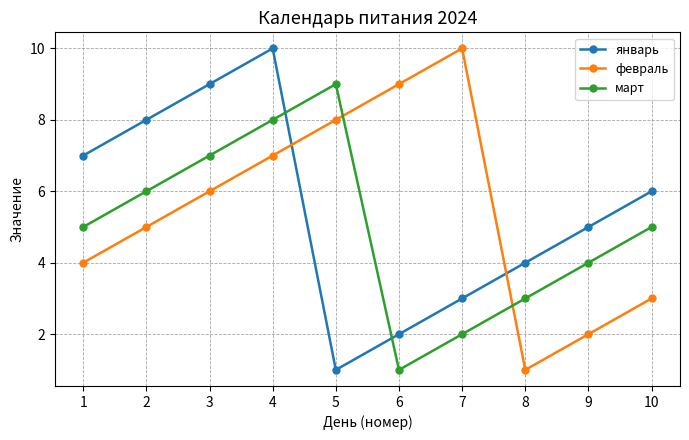

The февраль series shows 10 at 7. True or false?

True